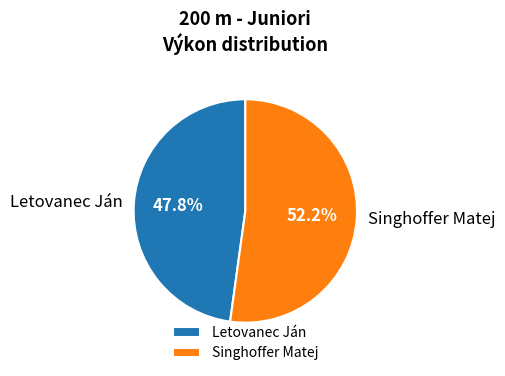

To the nearest percent, what is the average slice percentage?

50%